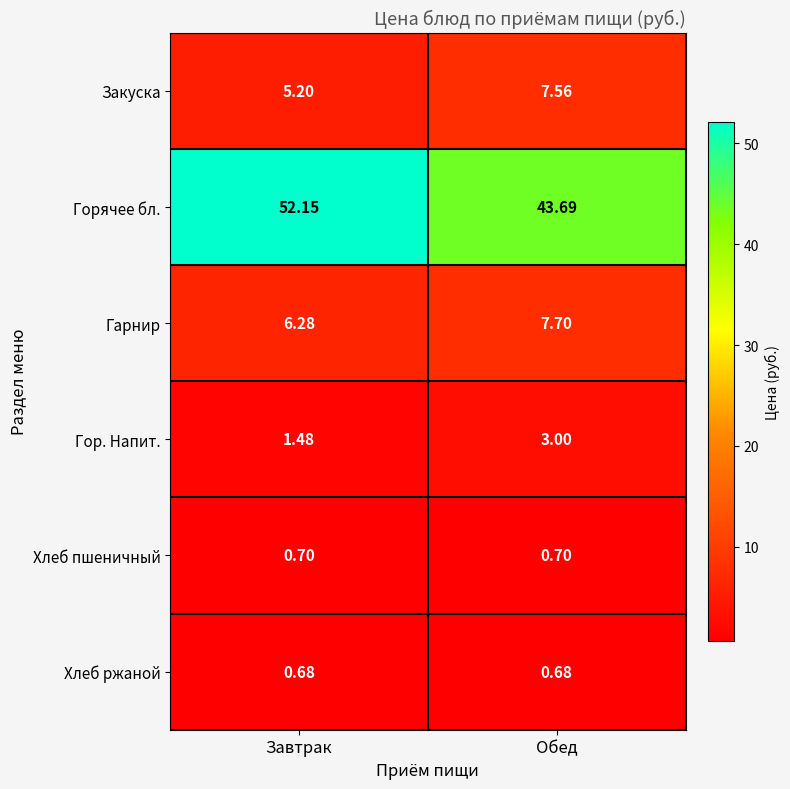

At which category does the chart reach its peak across all series?

Завтрак